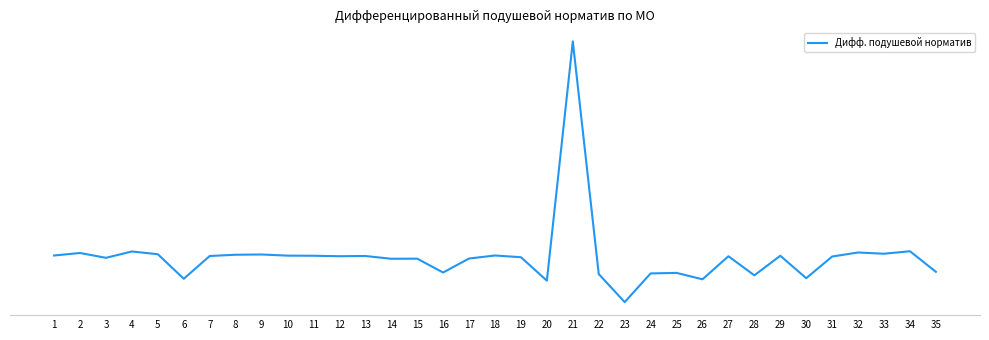

Where is the data nearest to the value 2994?

34